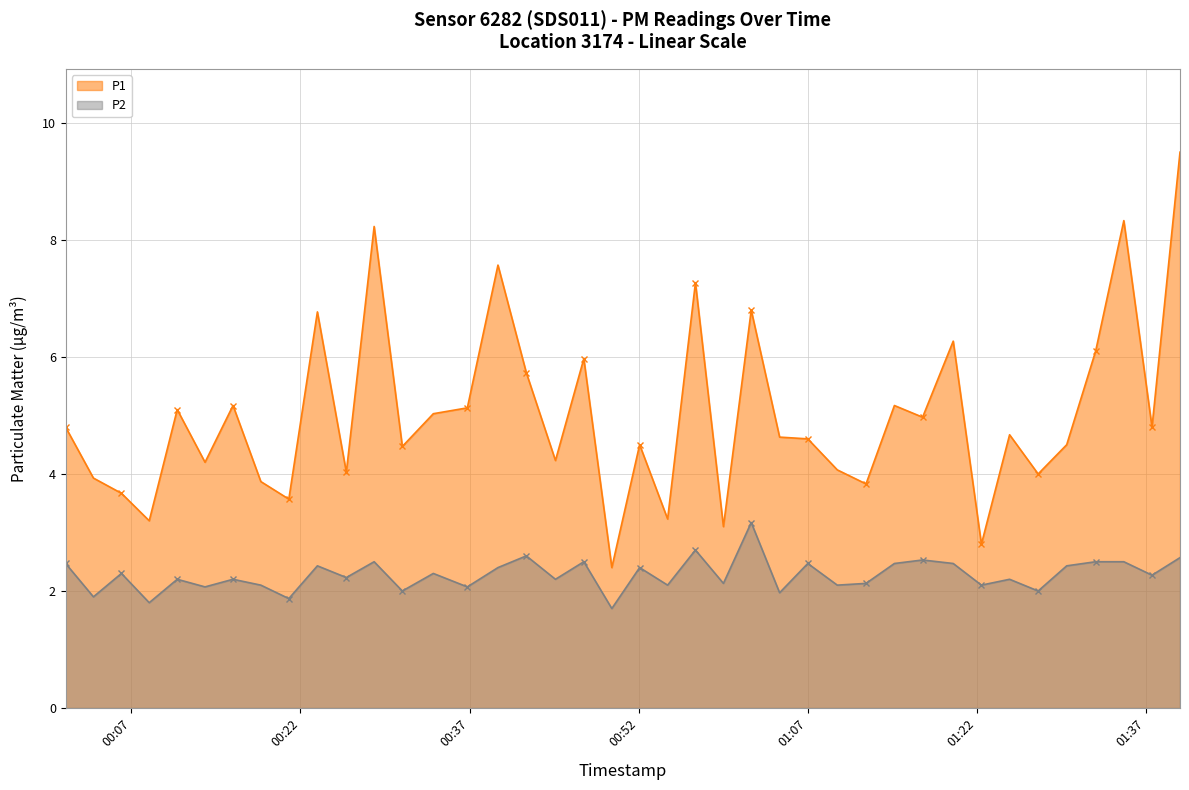

Rank the series by their maximum value, from highest to lowest.

P1, P2